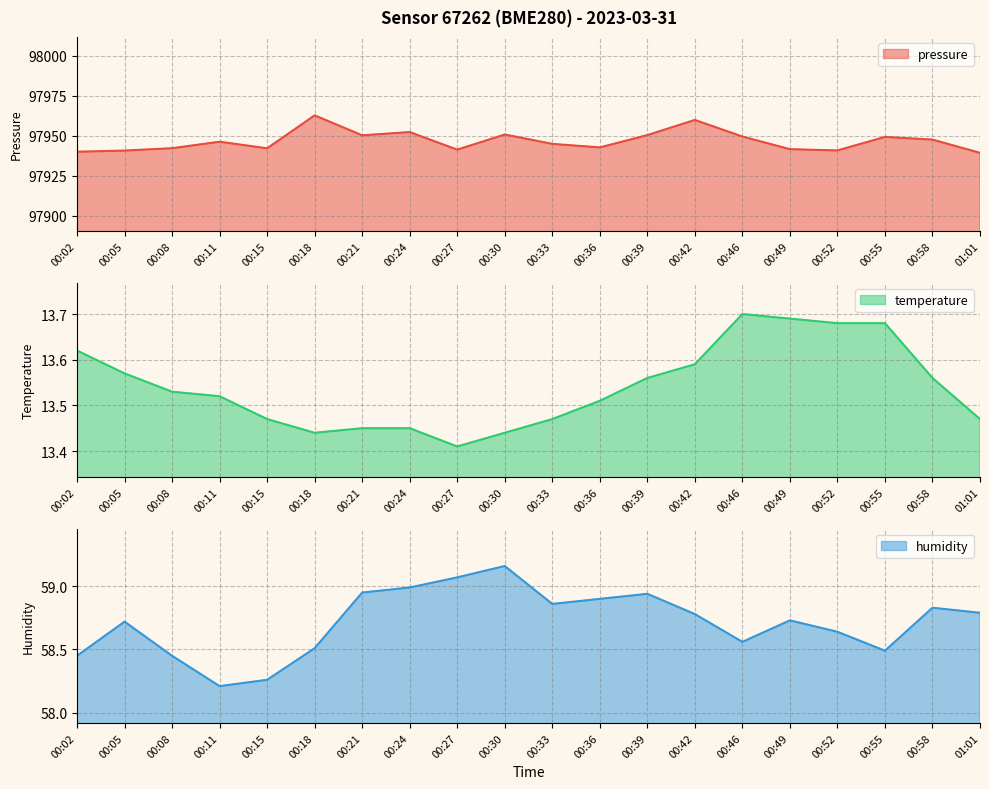

What is the maximum value for pressure?

97962.8